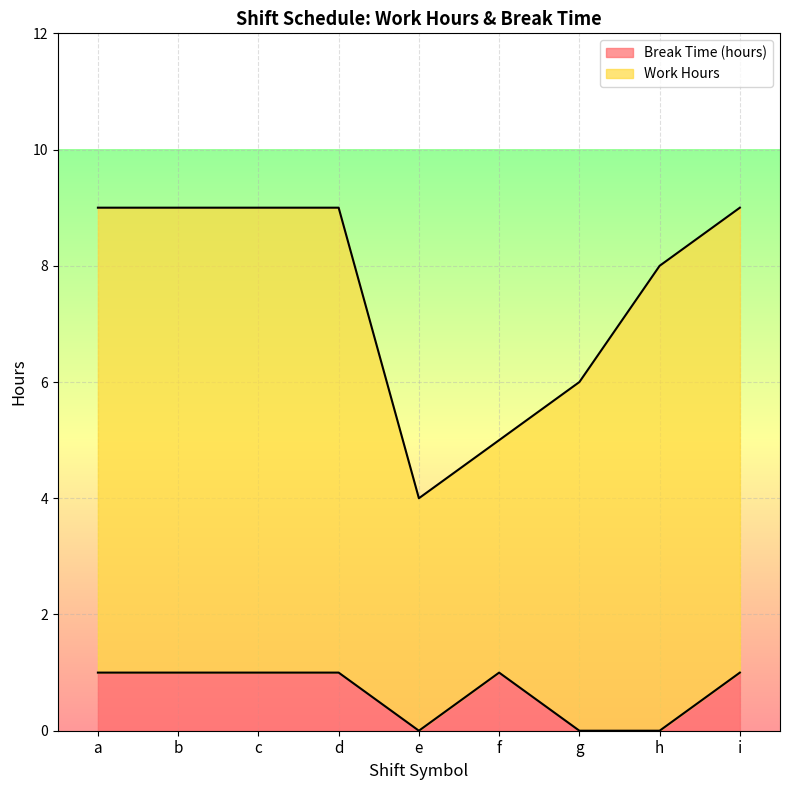

Does the chart display data point markers on the line(s)?

No